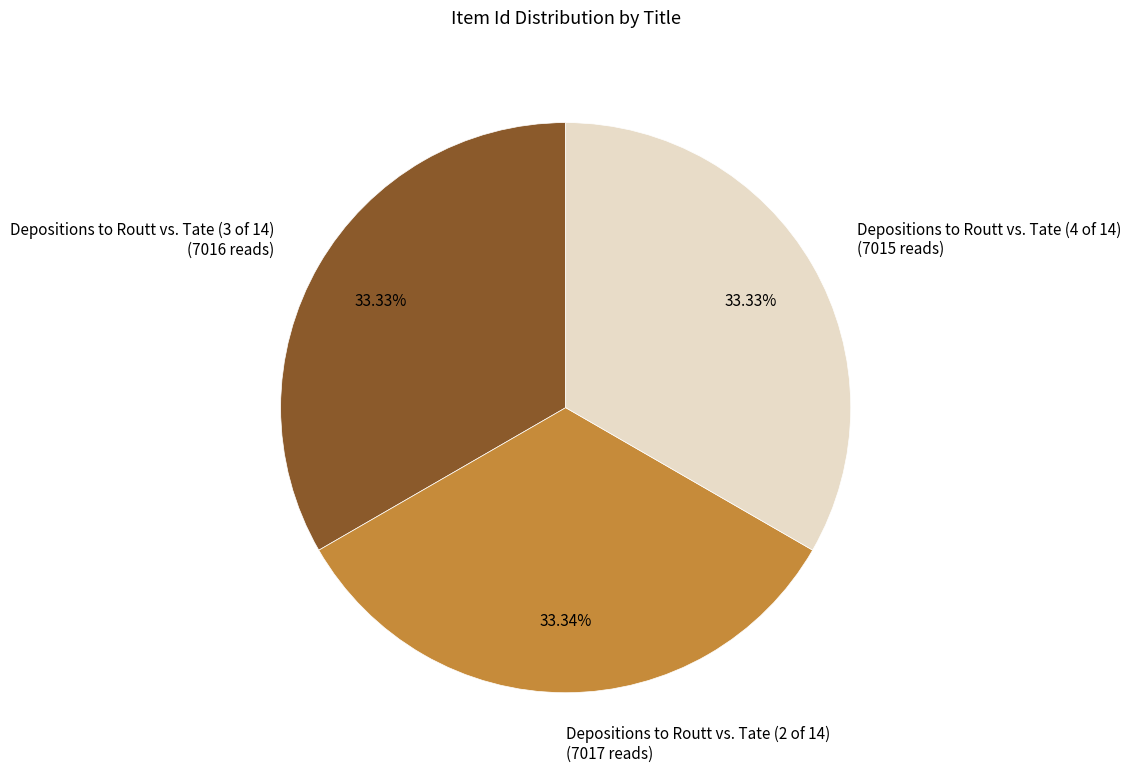

What is the ratio of the value at Depositions to Routt vs. Tate (2 of 14) (7017 reads) to the value at Depositions to Routt vs. Tate (4 of 14) (7015 reads)?

1.0